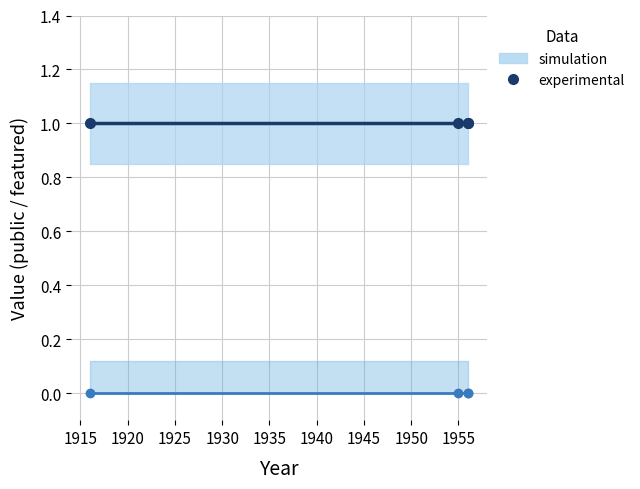

True or false: experimental (featured) and experimental (public) cross at least once.

False